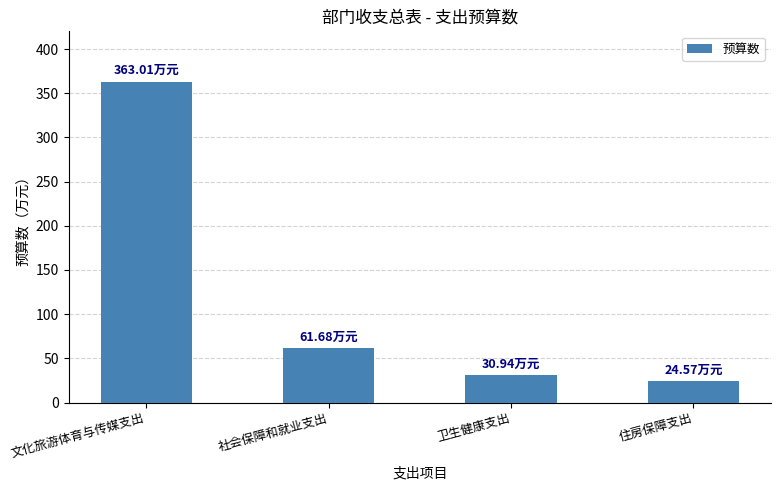

What is the maximum value shown in the chart?

363.0